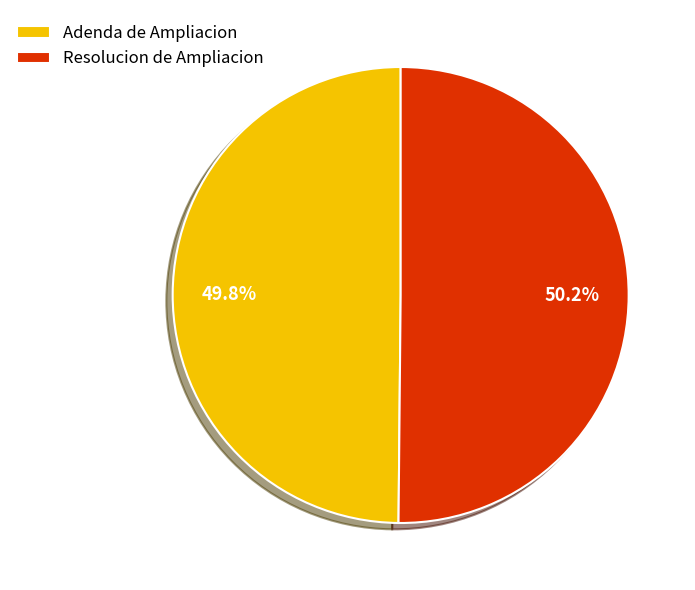

Is there any slice that represents more than half of the pie?

Yes